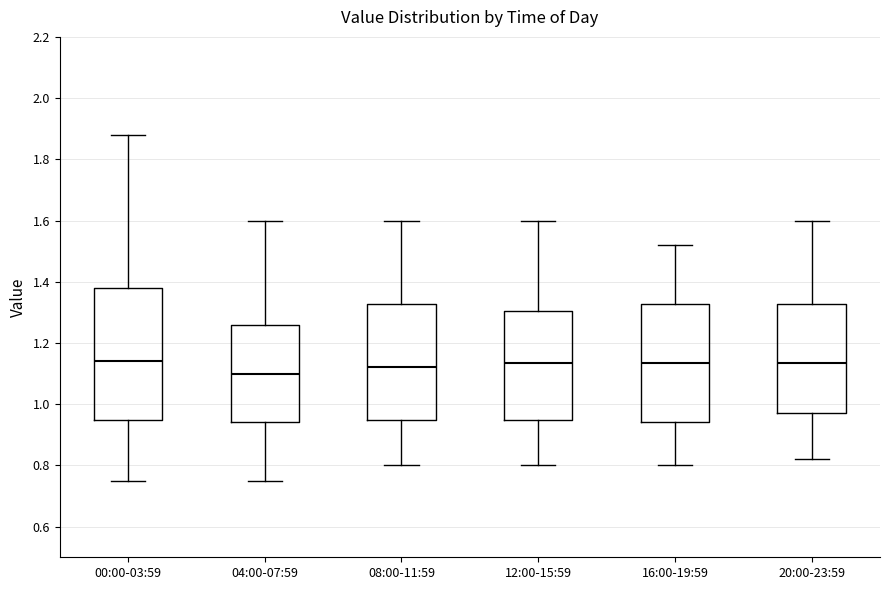

Reading left to right, transcribe this box plot: for each box, give where its median line is, the range the box spans, and where its two whiskers end, as read against the y-axis. The values are not printed on the chart, so give them approximately, as read against the axis.

00:00-03:59: median 1.14, box 0.96 to 1.38, whiskers 0.76 to 1.88
04:00-07:59: median 1.10, box 0.94 to 1.26, whiskers 0.76 to 1.60
08:00-11:59: median 1.12, box 0.96 to 1.32, whiskers 0.80 to 1.60
12:00-15:59: median 1.14, box 0.96 to 1.30, whiskers 0.80 to 1.60
16:00-19:59: median 1.14, box 0.94 to 1.32, whiskers 0.80 to 1.52
20:00-23:59: median 1.14, box 0.98 to 1.32, whiskers 0.82 to 1.60